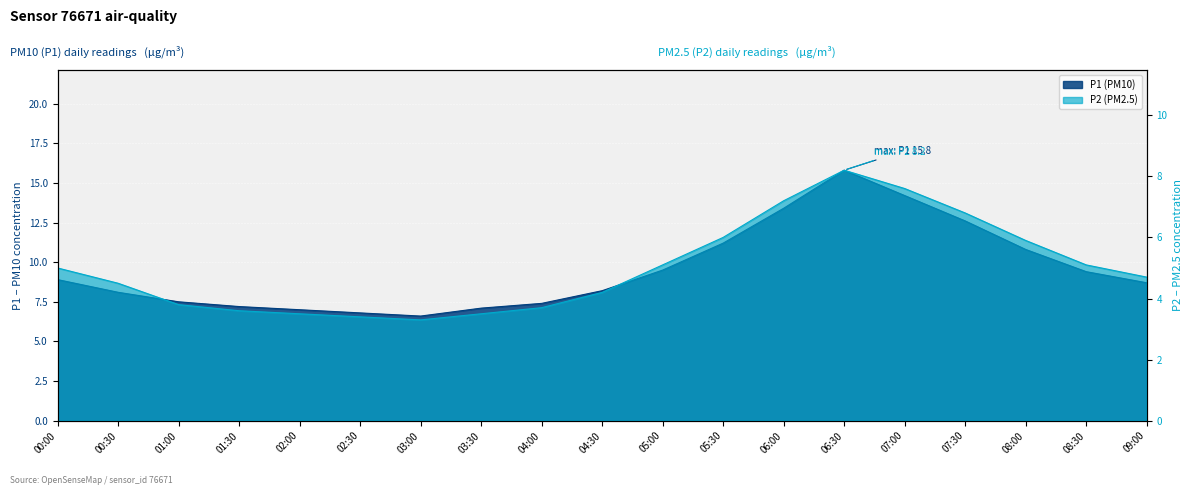

What position from the left is 05:30?

12